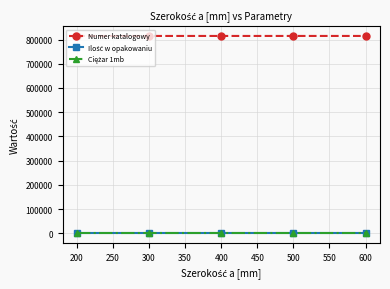

The value of Numer katalogowy at 500 is 1095244. True or false?

False